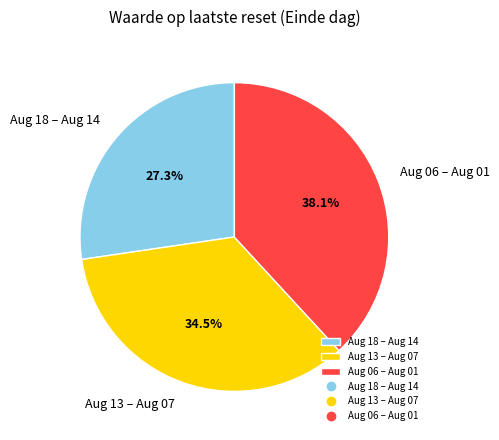

What is the largest slice in the pie chart?

Aug 06 – Aug 01